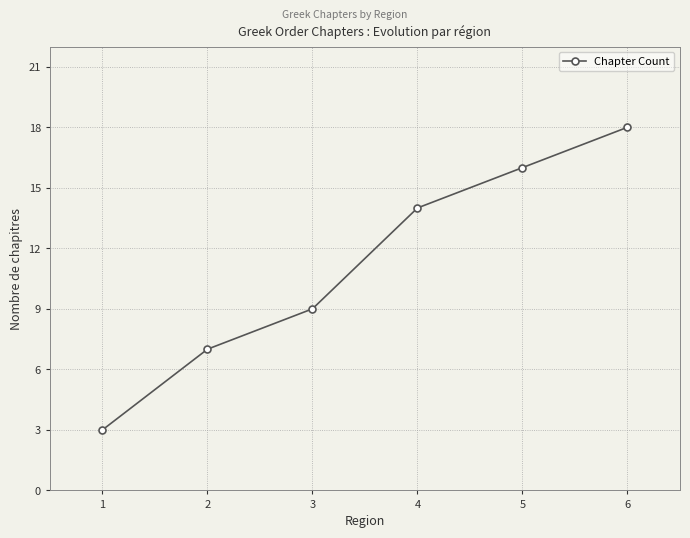

How many values are below 14?

3